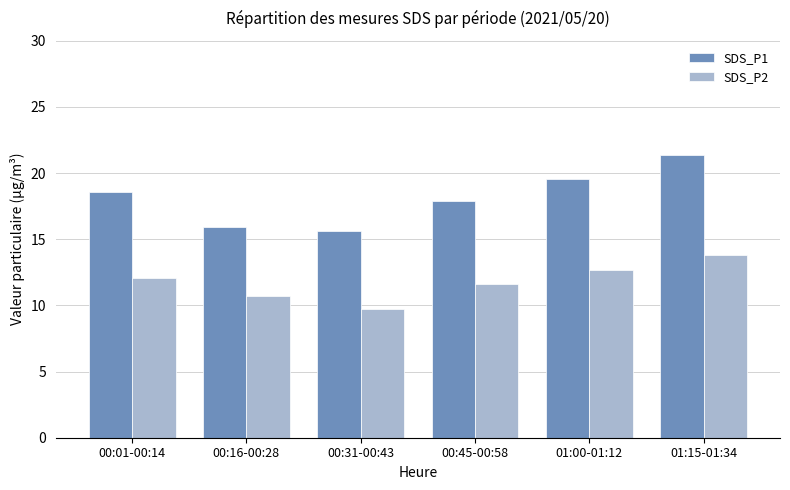

List the labels in order of SDS_P1 value, smallest first.

00:31-00:43, 00:16-00:28, 00:45-00:58, 00:01-00:14, 01:00-01:12, 01:15-01:34